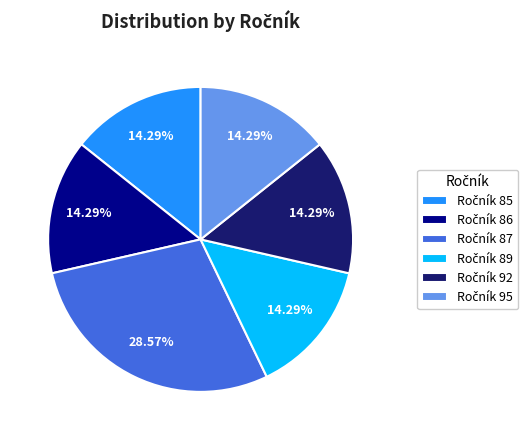

Is there any slice that represents more than half of the pie?

No